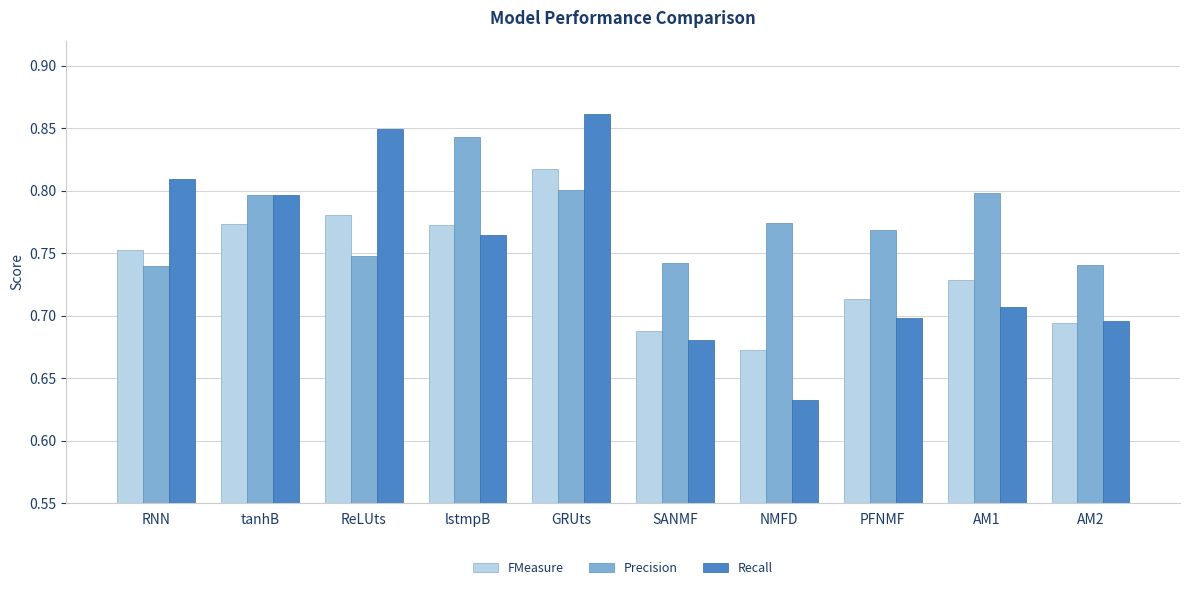

How many bars are there in total?

30